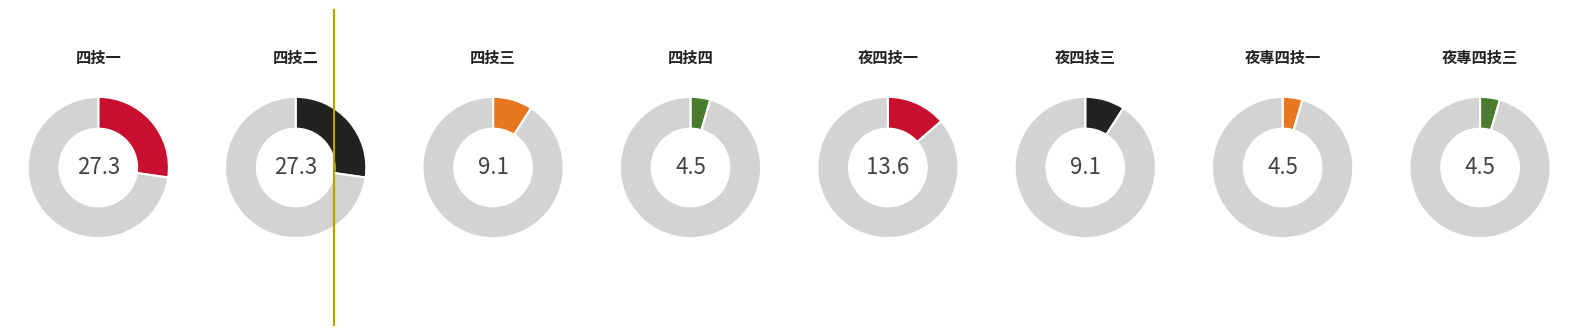

Rank the categories by value from highest to lowest.

四技一, 四技二, 夜四技一, 四技三, 夜四技三, 四技四, 夜專四技一, 夜專四技三